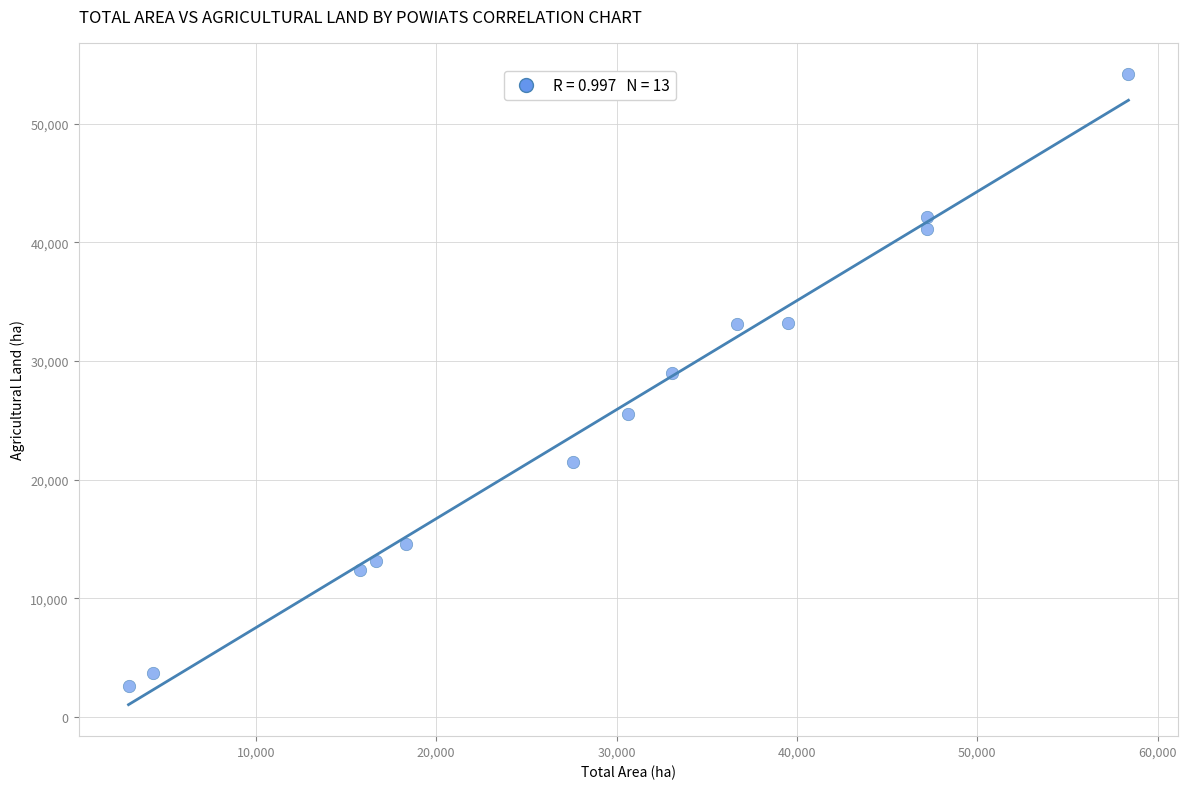

What is the range of Y values (max minus min)?

51580.1